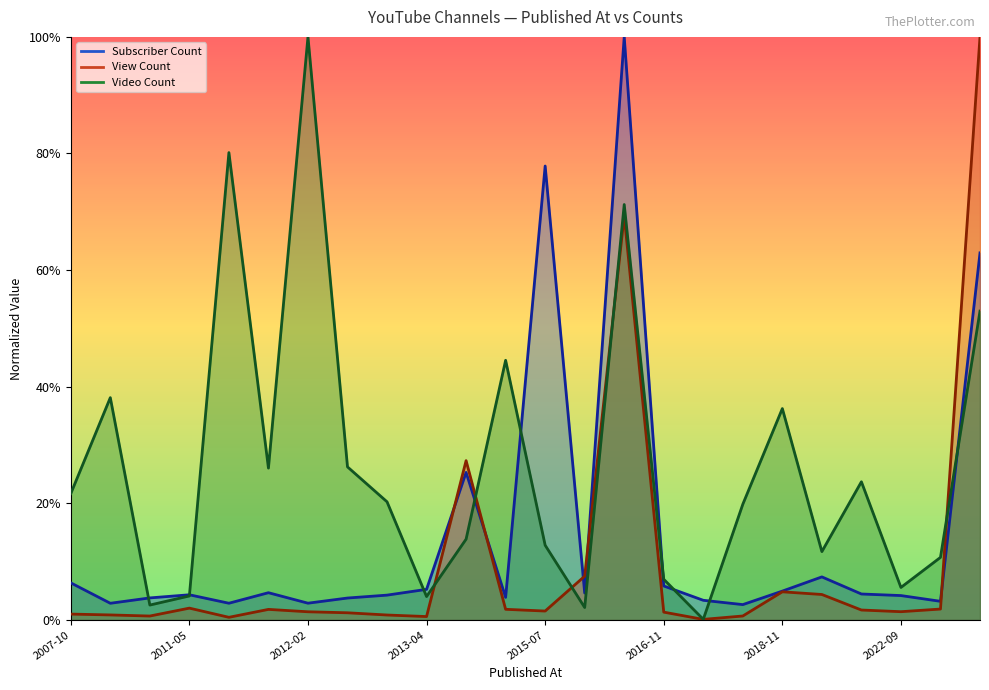

Is it true that Video Count equals 0.3 at 2012-01-02?

True